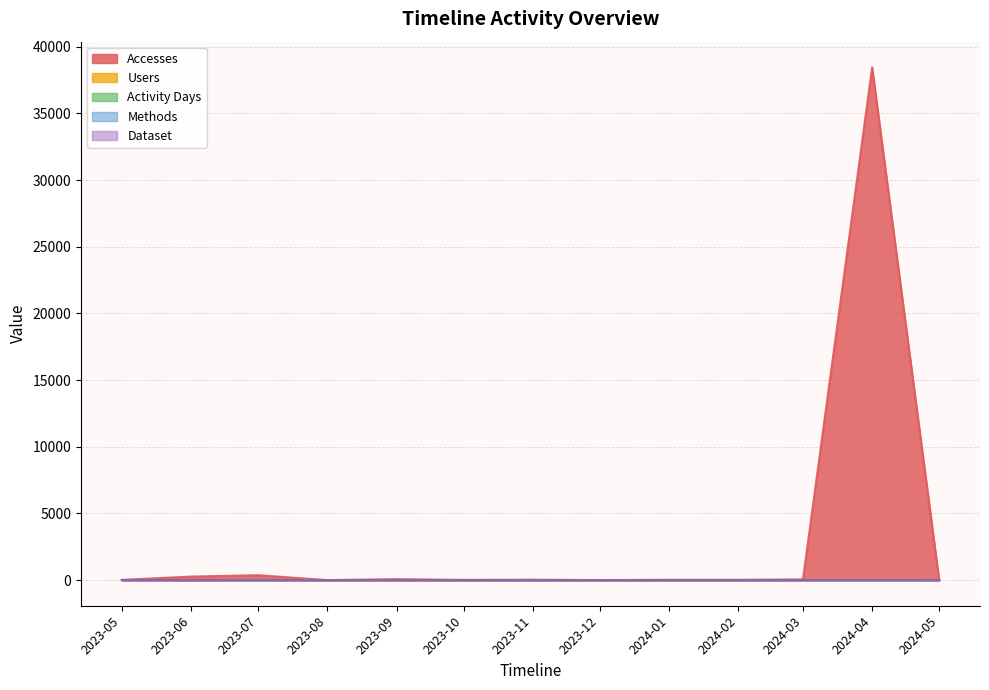

What is the maximum value shown in the chart?

38459